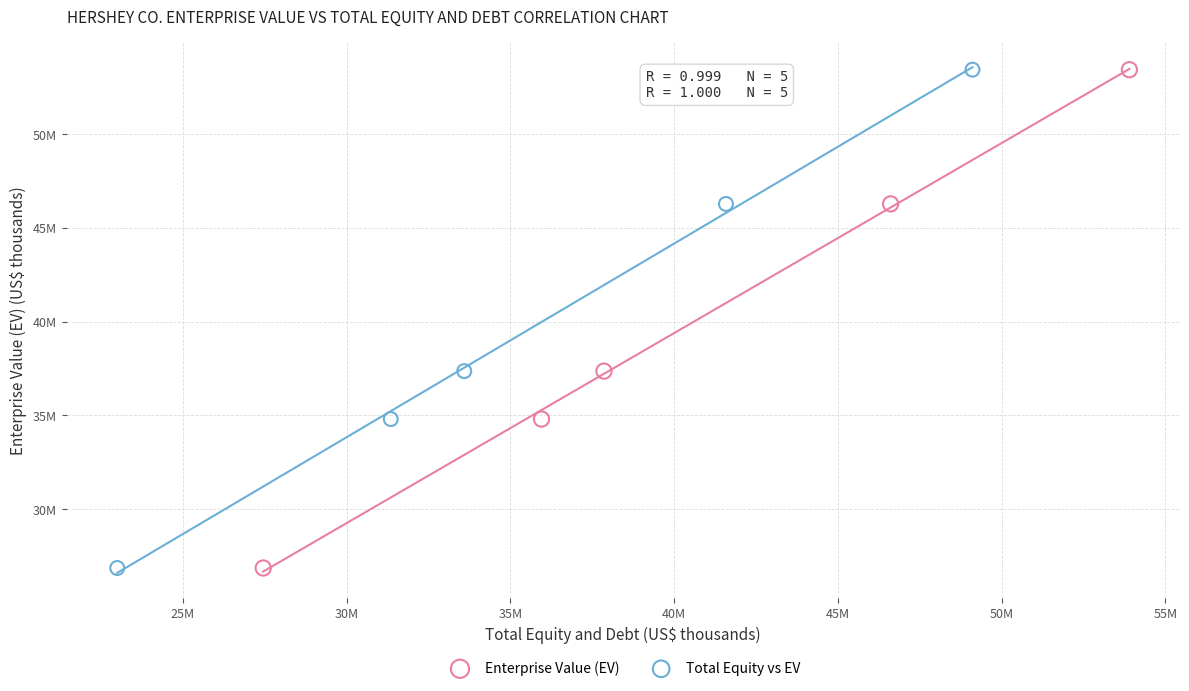

What are all the series names shown in the legend?

Enterprise Value (EV), Total Equity vs EV